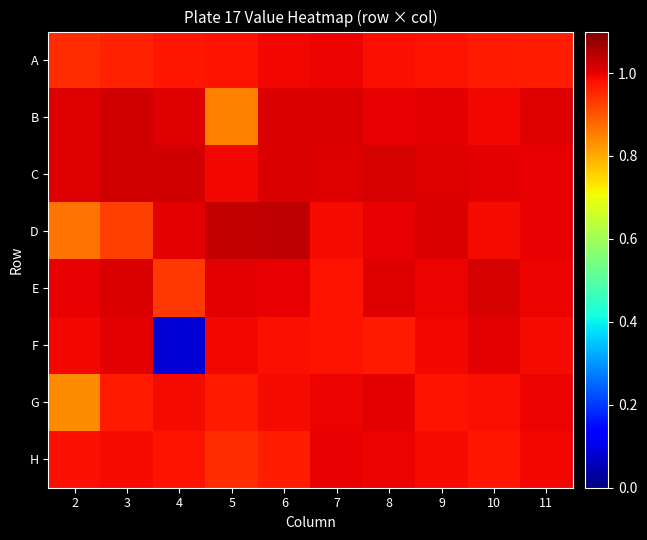

What is the sum of all E values?

9.9